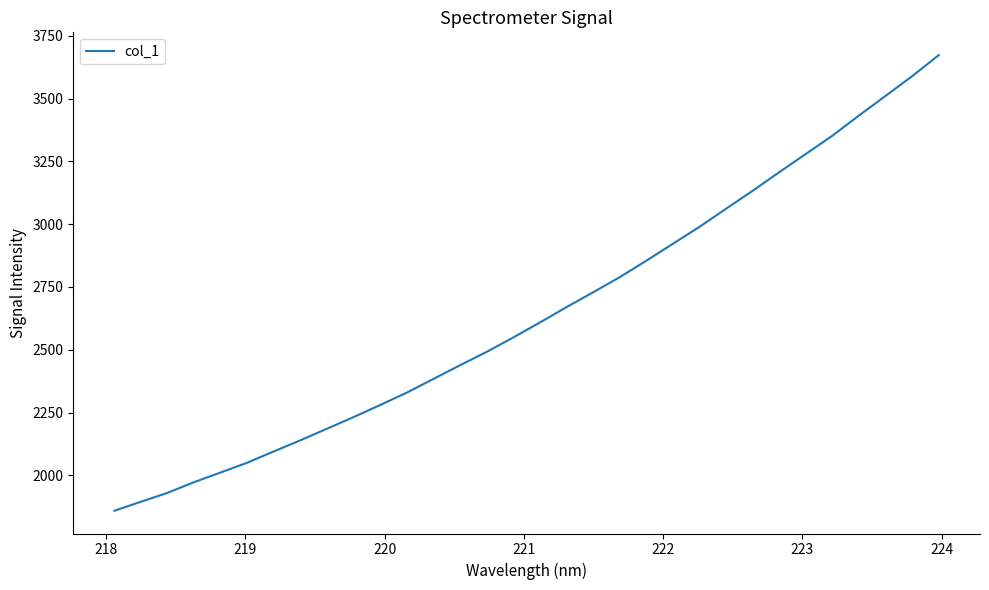

What is the difference between the maximum and minimum values?

1814.0